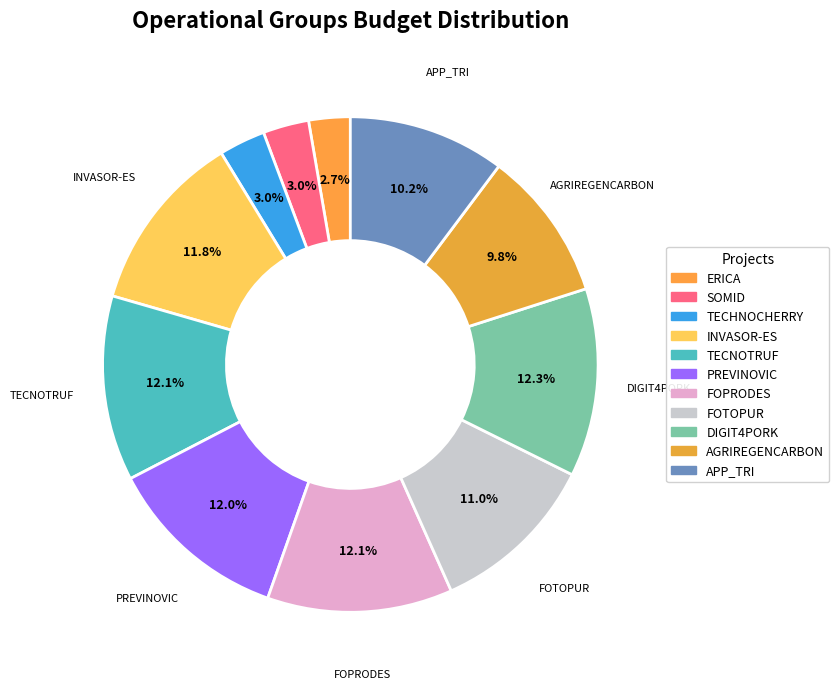

Count the number of slices in the pie.

11